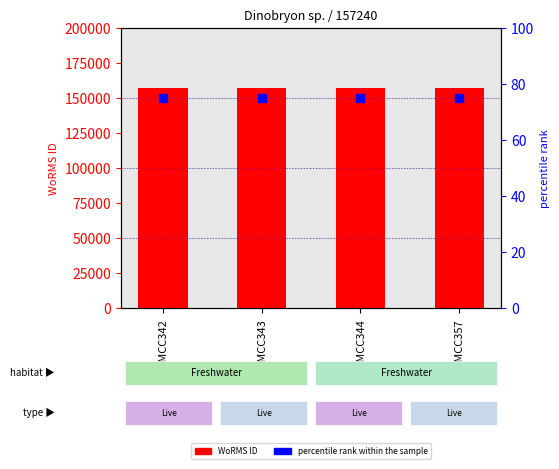

Which series contains the highest Y value?

WoRMS ID